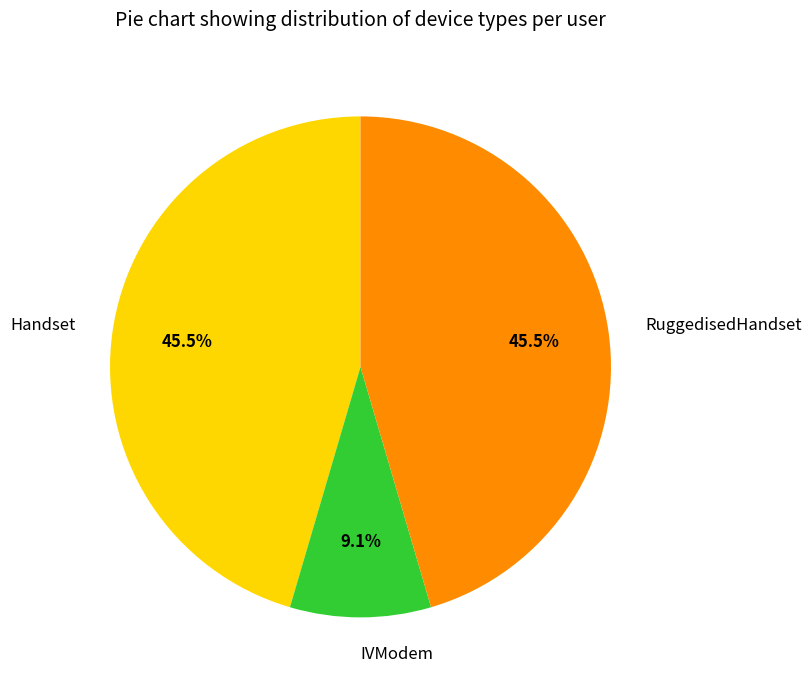

Count the number of slices in the pie.

3